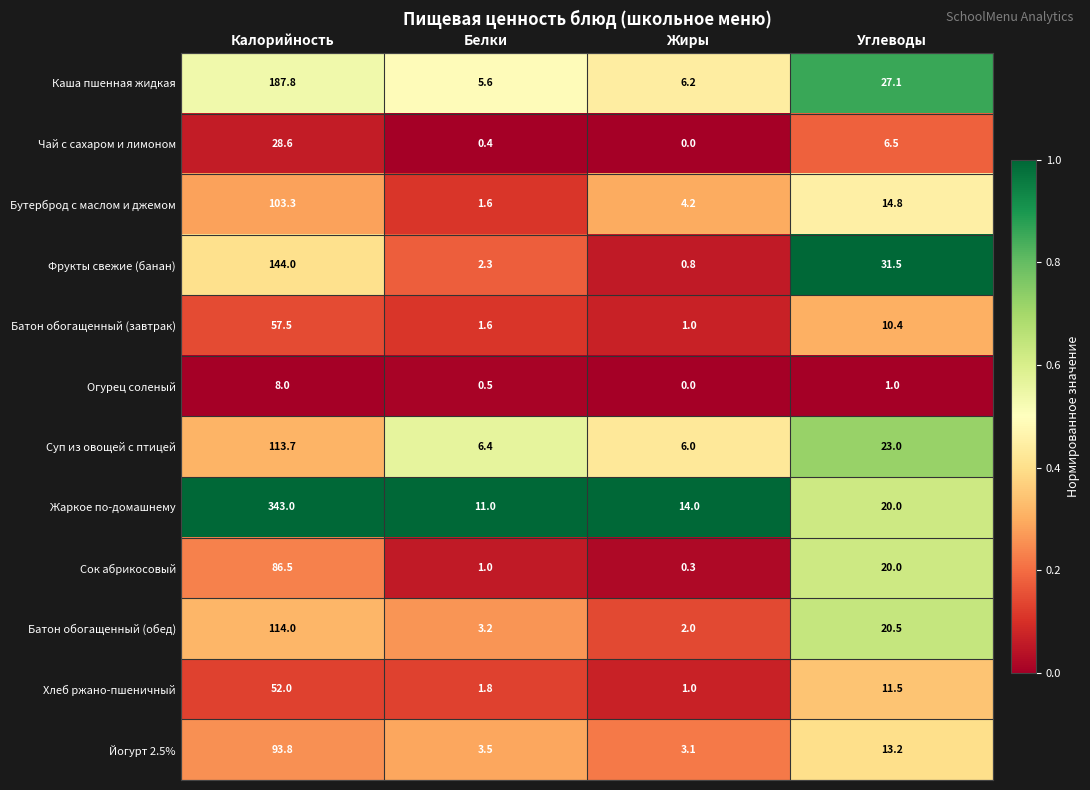

At which category is the sum across all series the highest?

Калорийность